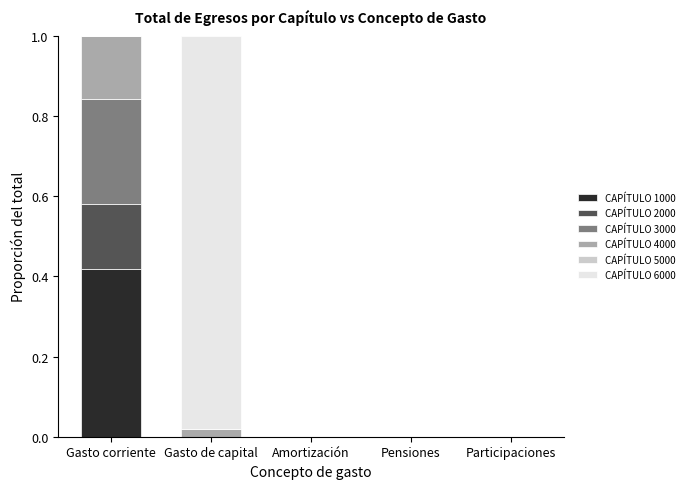

At which label does CAPÍTULO 1000 reach its peak?

Gasto corriente